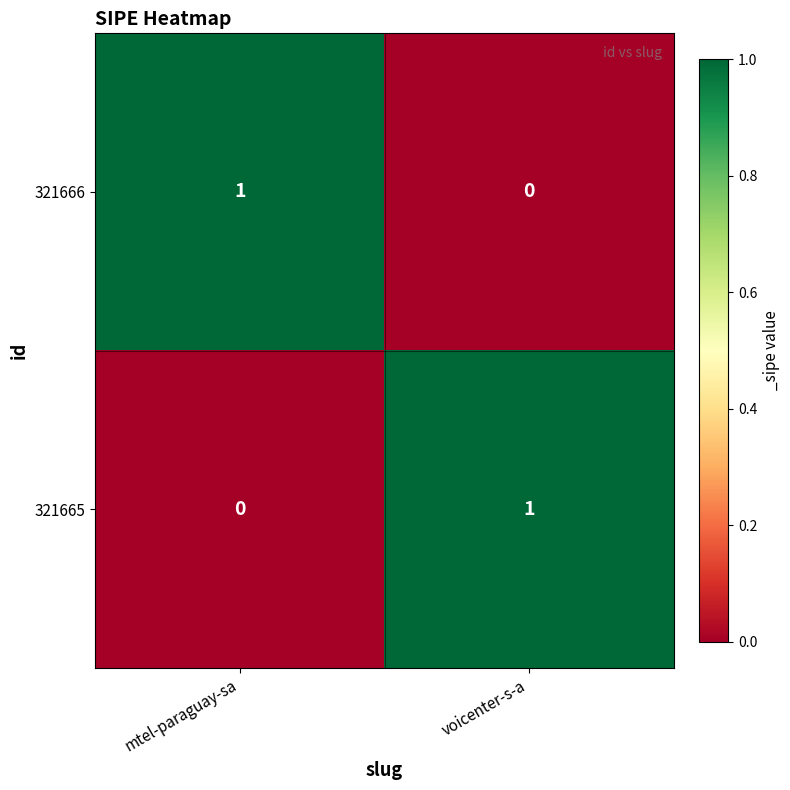

True or false: 321666 has a value of 1 at mtel-paraguay-sa.

True